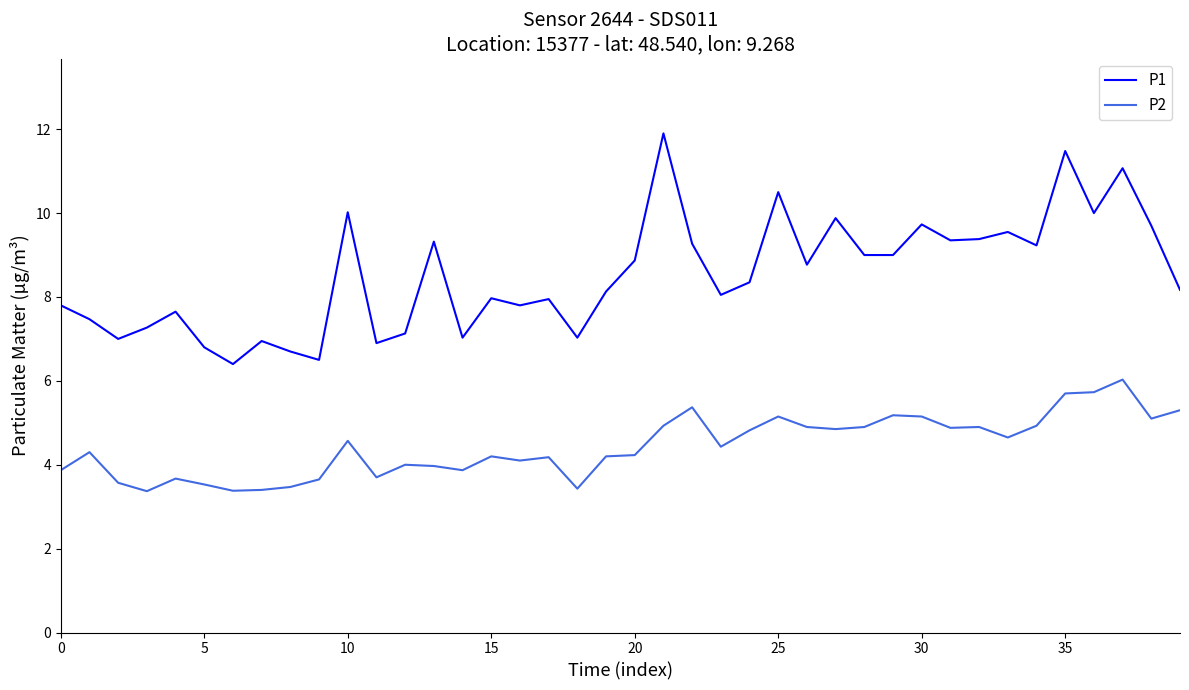

What is the maximum value for P1?

11.9